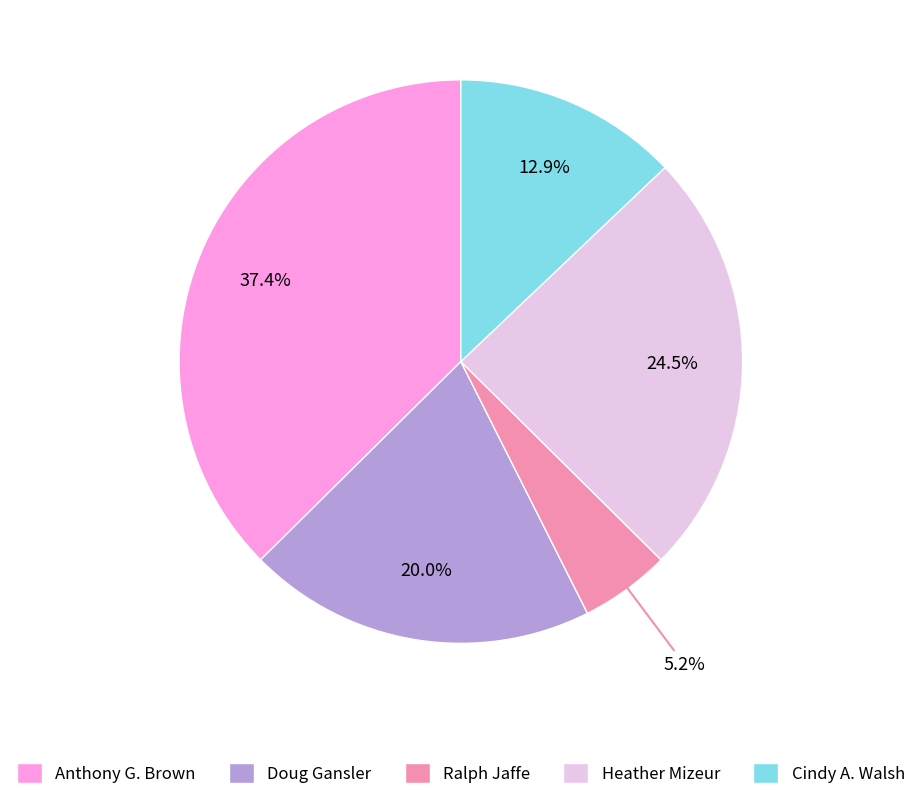

Does any single category account for the majority?

No